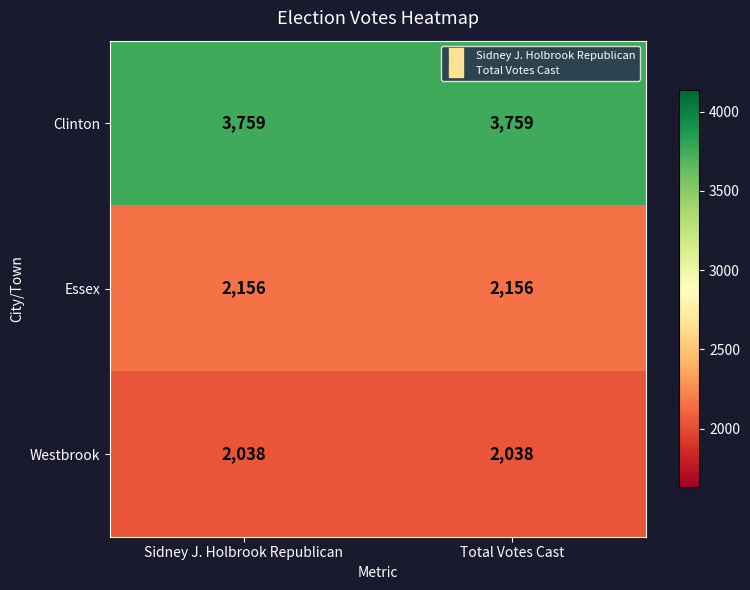

Rank the series by their maximum value, from highest to lowest.

Clinton, Essex, Westbrook